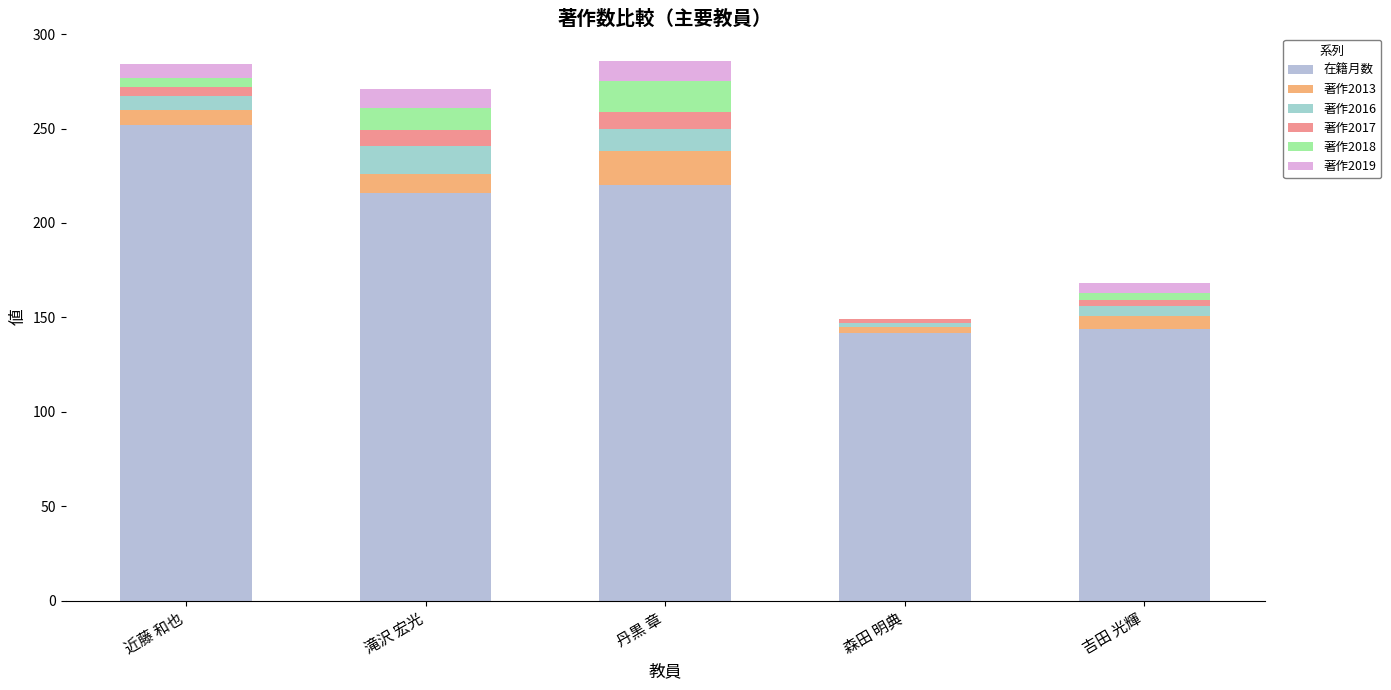

Does the chart contain stacked bars?

Yes